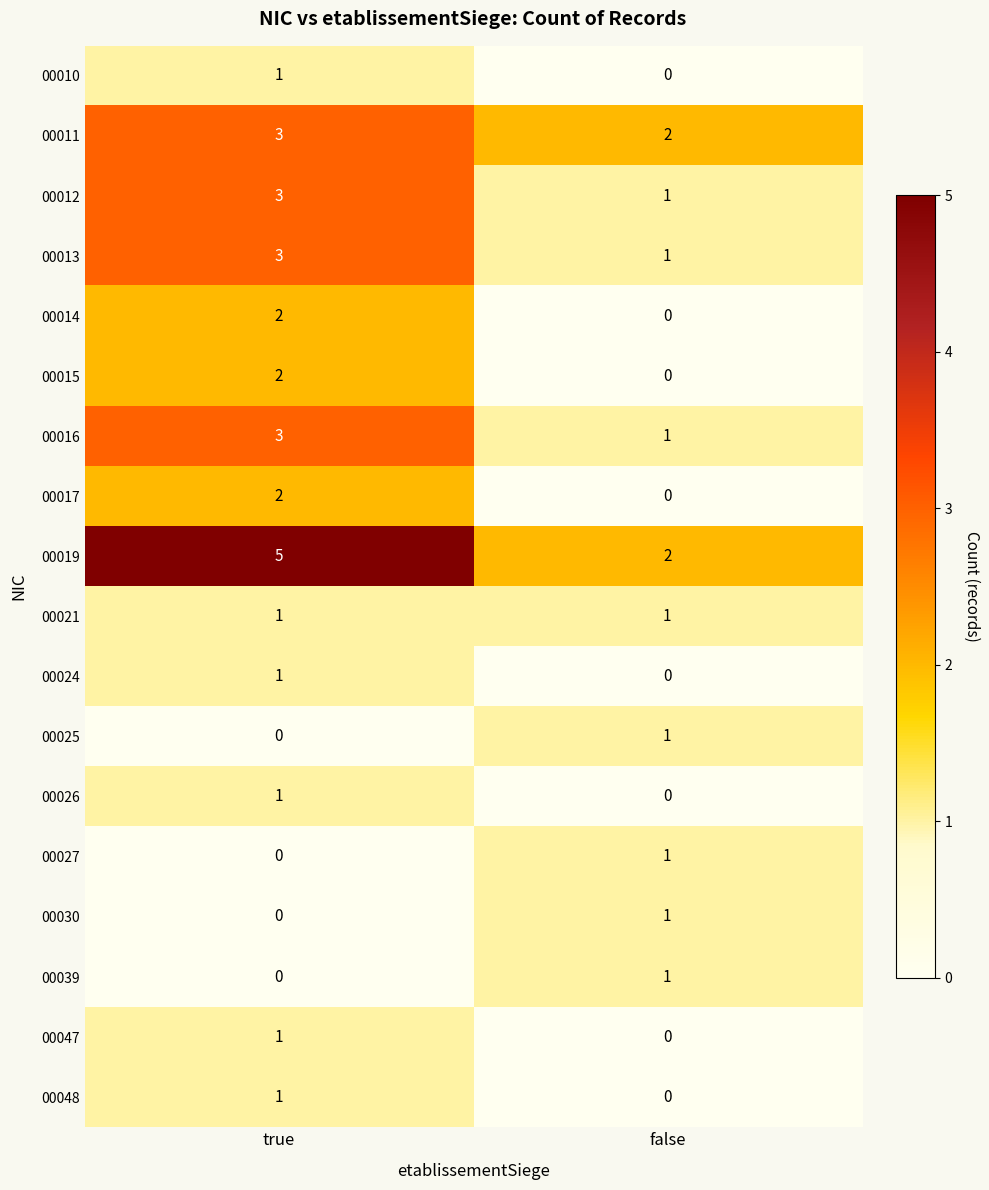

Which series has the largest range (max minus min)?

00019